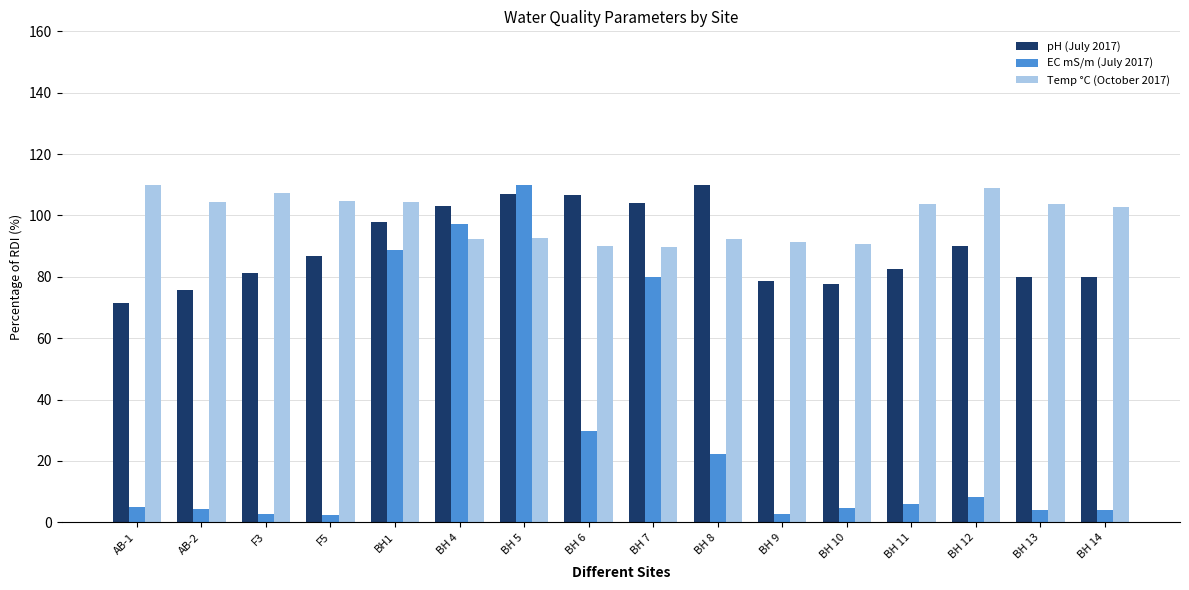

What is the minimum value for pH (July 2017)?

71.4